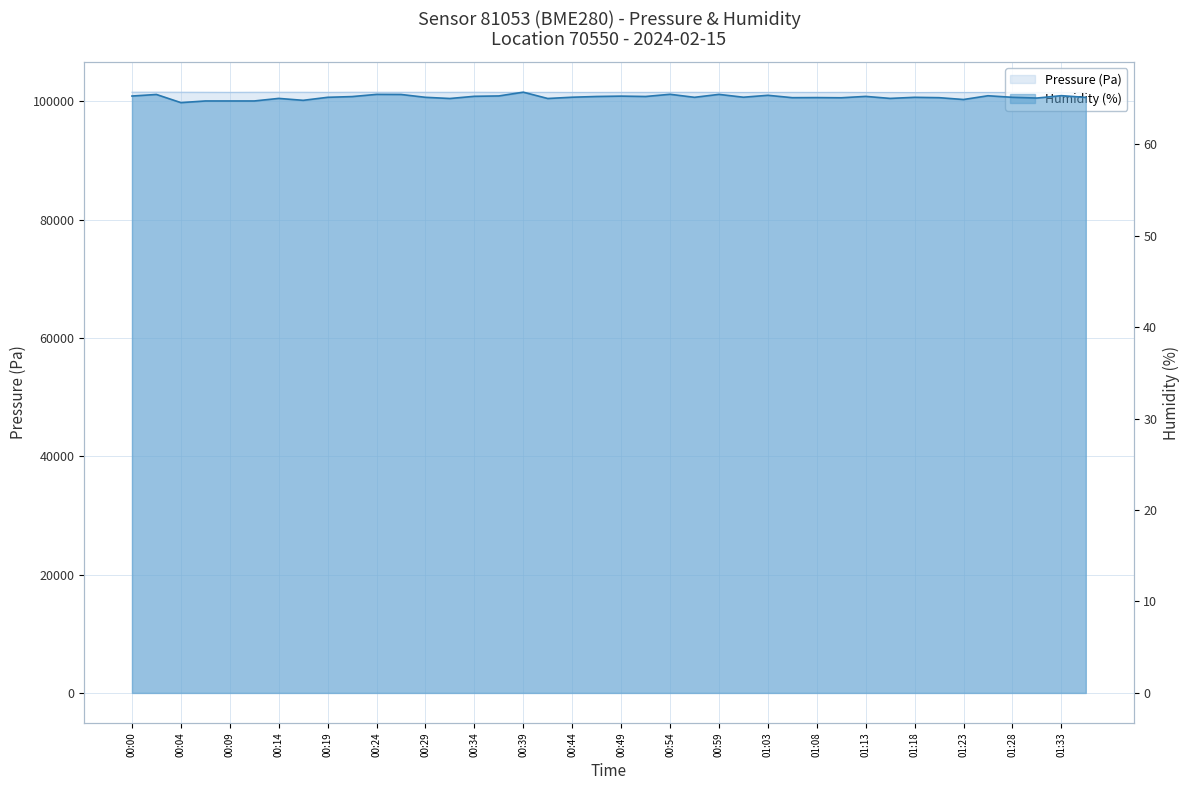

What is the label of the 33rd point from the left?

01:18